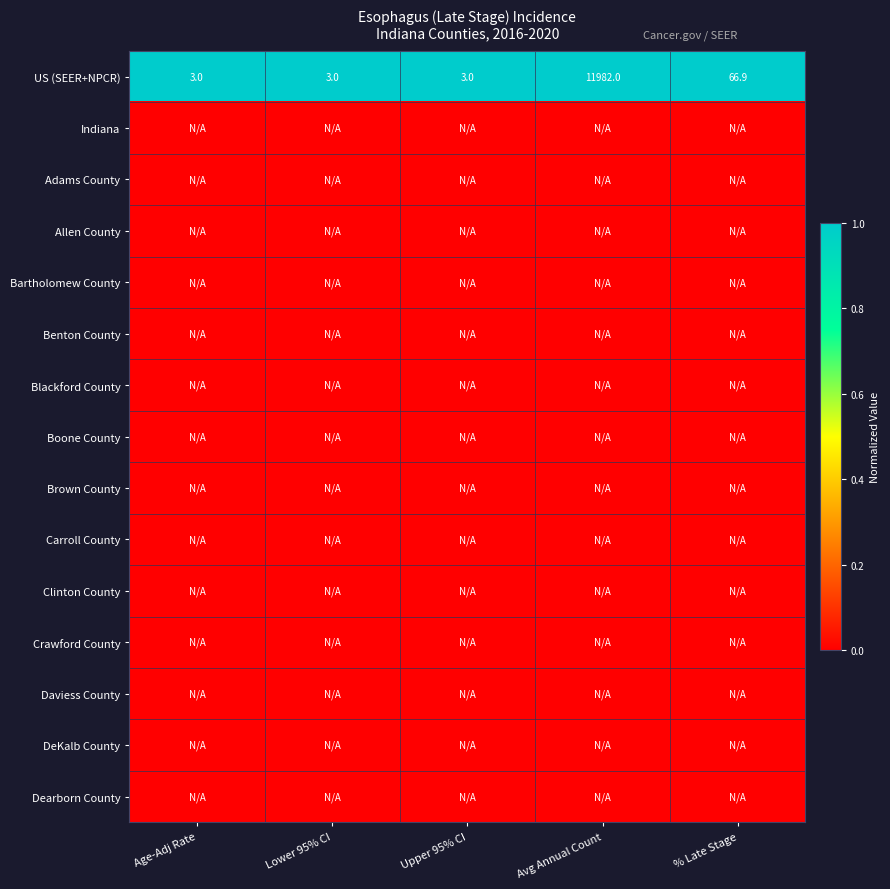

Where is US (SEER+NPCR) nearest to the value 5992?

% Late Stage